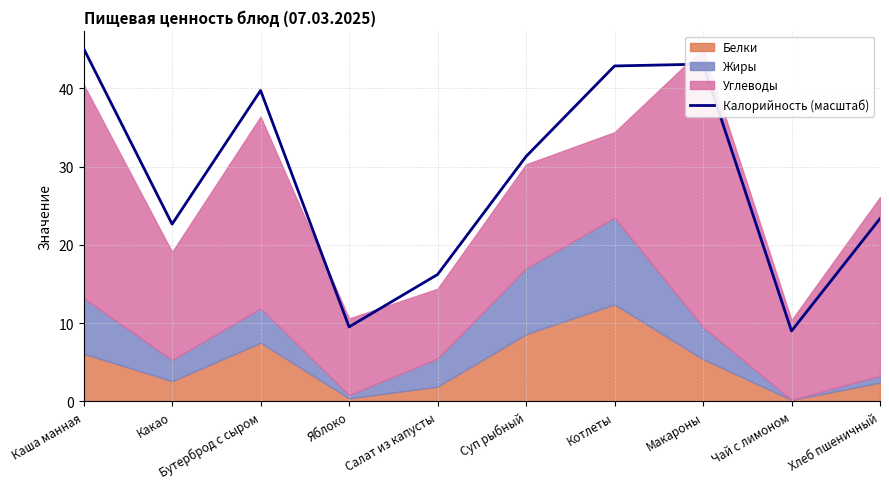

True or false: there are more than 0 points higher than both neighbors.

True